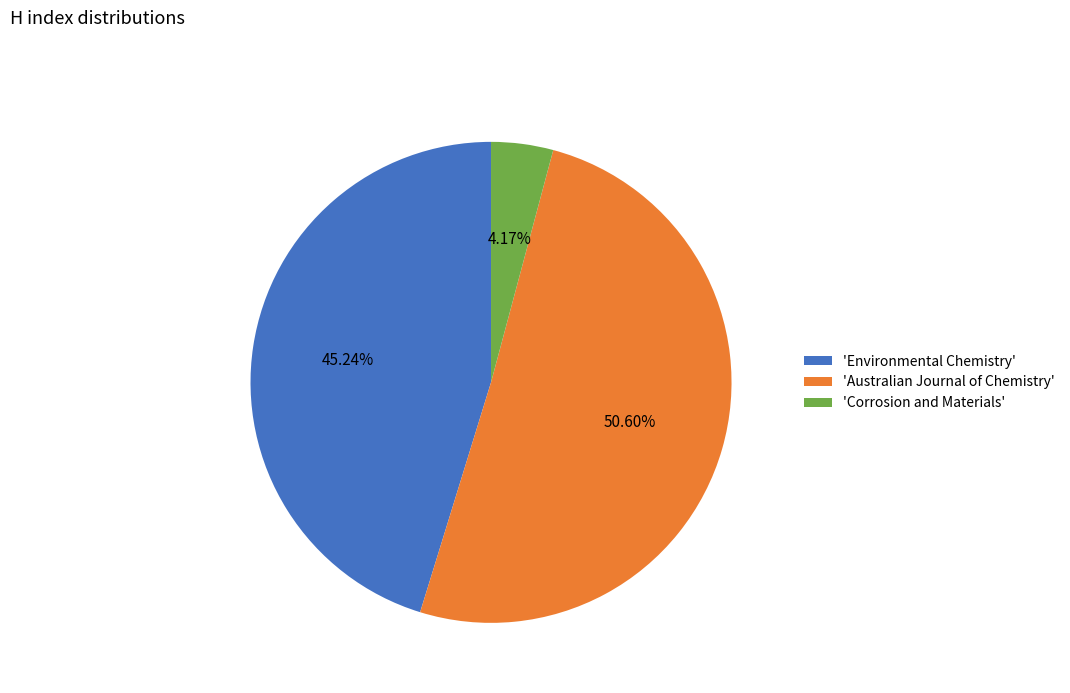

Which slice is the smallest?

'Corrosion and Materials'